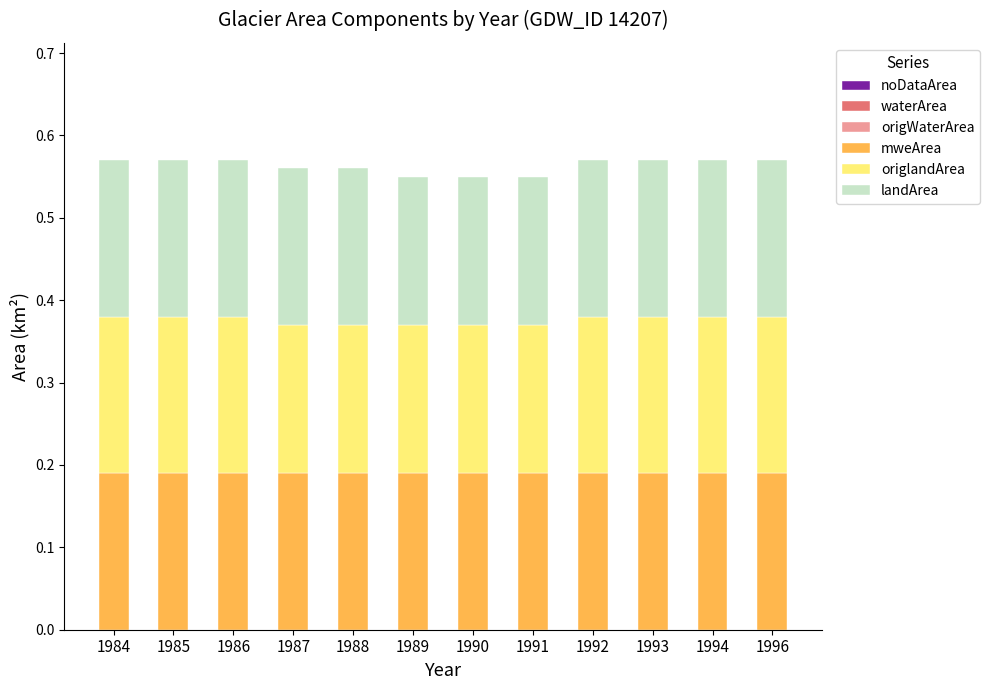

What is the total value across all series at 1988?

0.6